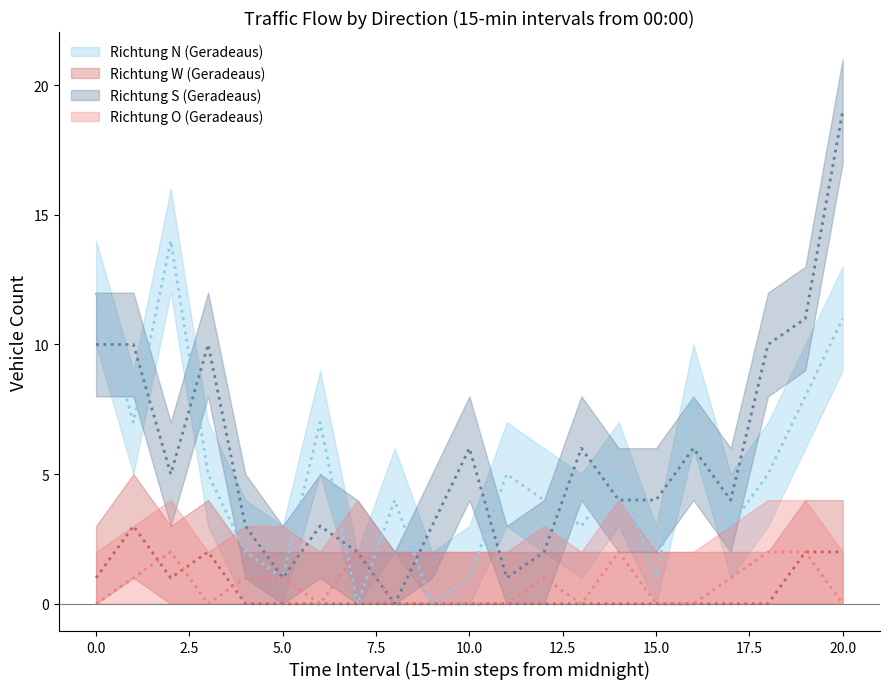

What is the sum of the Richtung S (Geradeaus) values at 3 and 2?

15